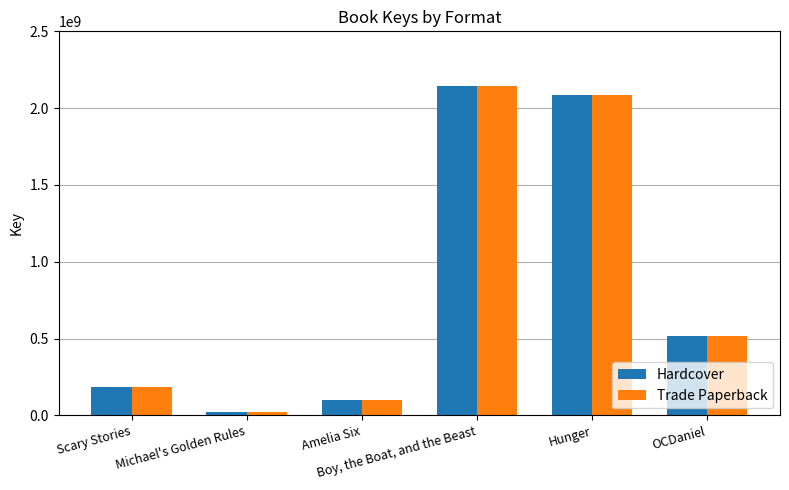

What is the greatest value displayed?

2141457023